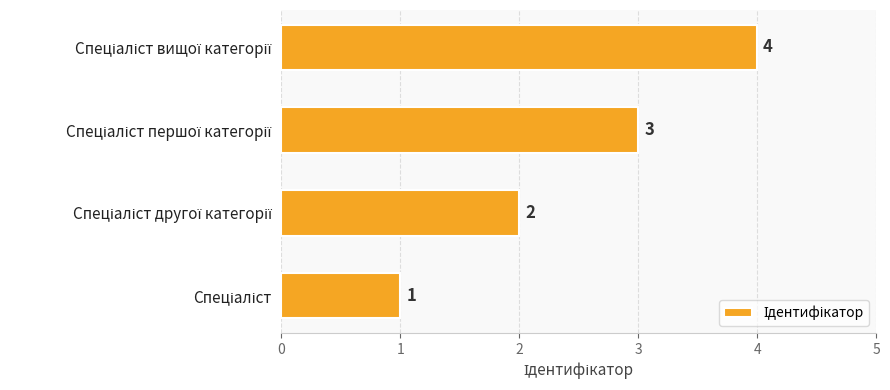

What is the greatest value displayed?

4